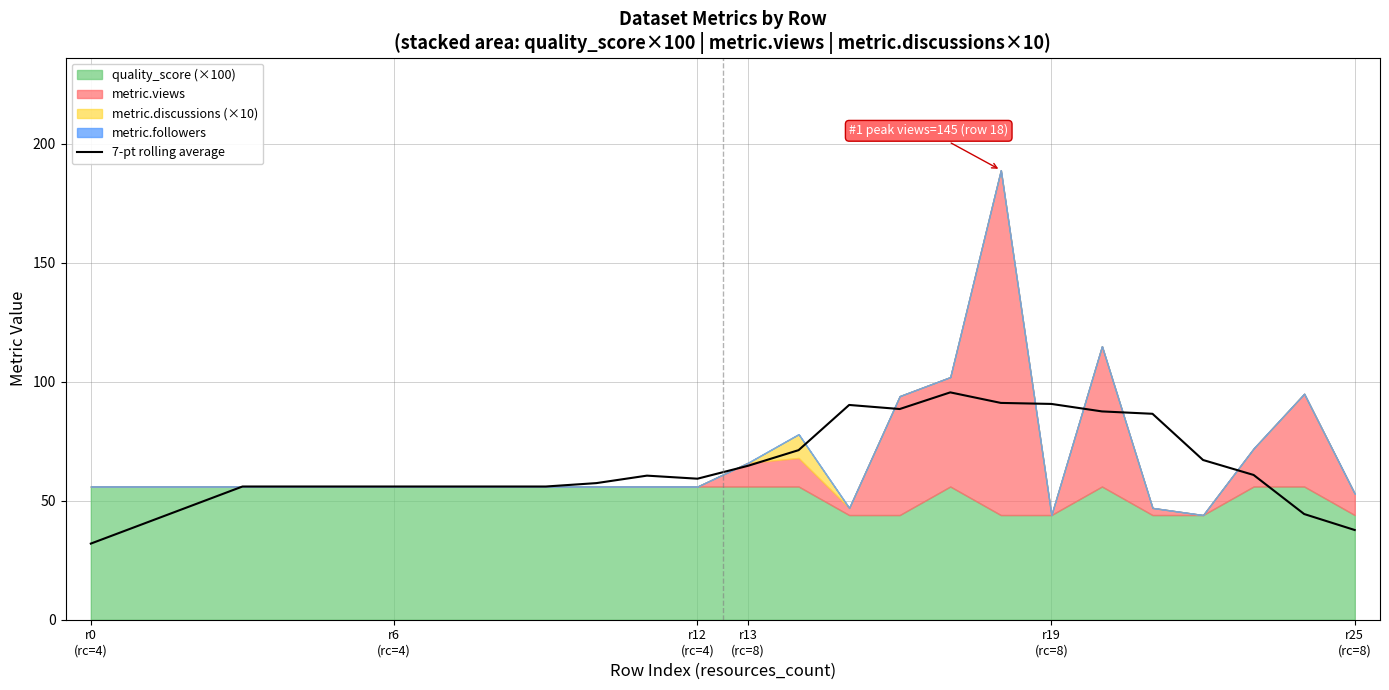

The chart shows a value of 155.6 at 18. True or false?

False